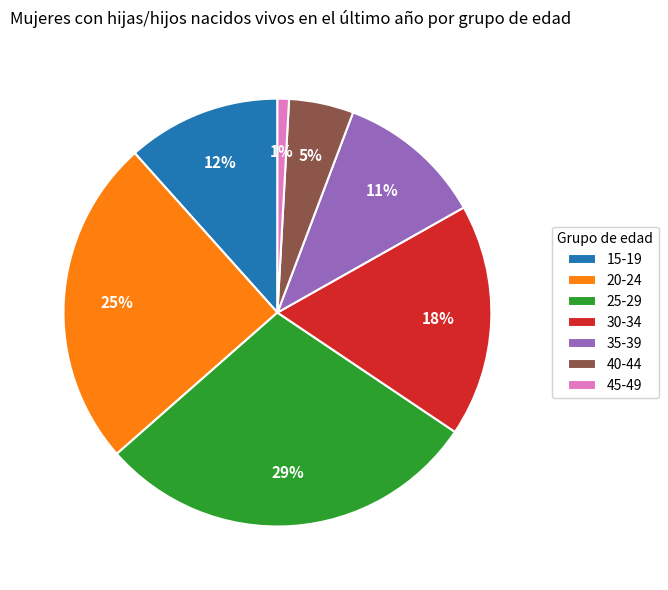

Do 25-29 and 15-19 together represent more than half of the pie?

No